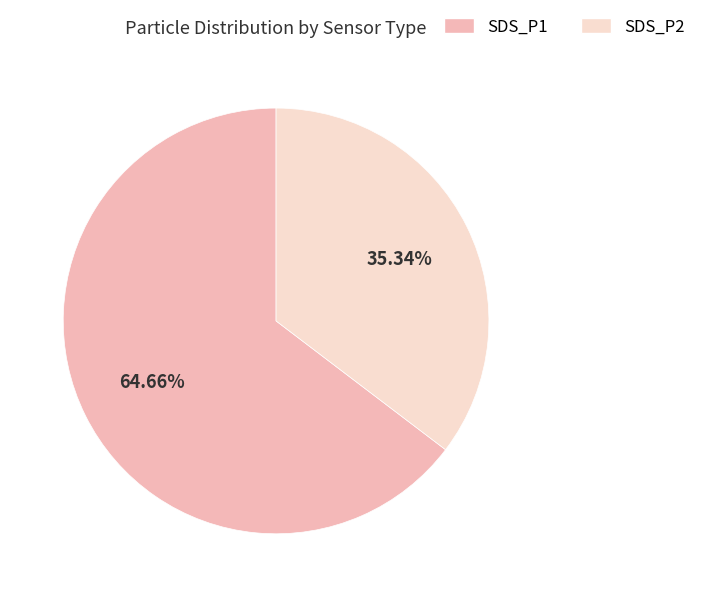

Is SDS_P2 the majority of the pie?

No